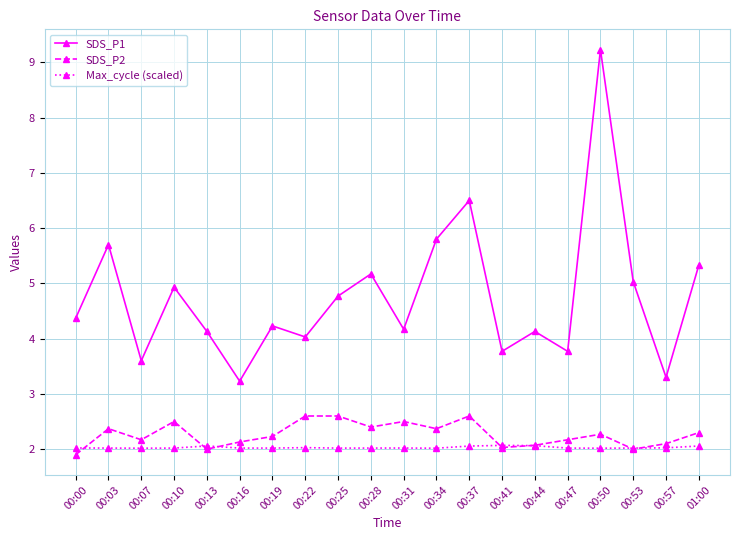

Rank the series by their maximum value, from lowest to highest.

Max_cycle (scaled), SDS_P2, SDS_P1